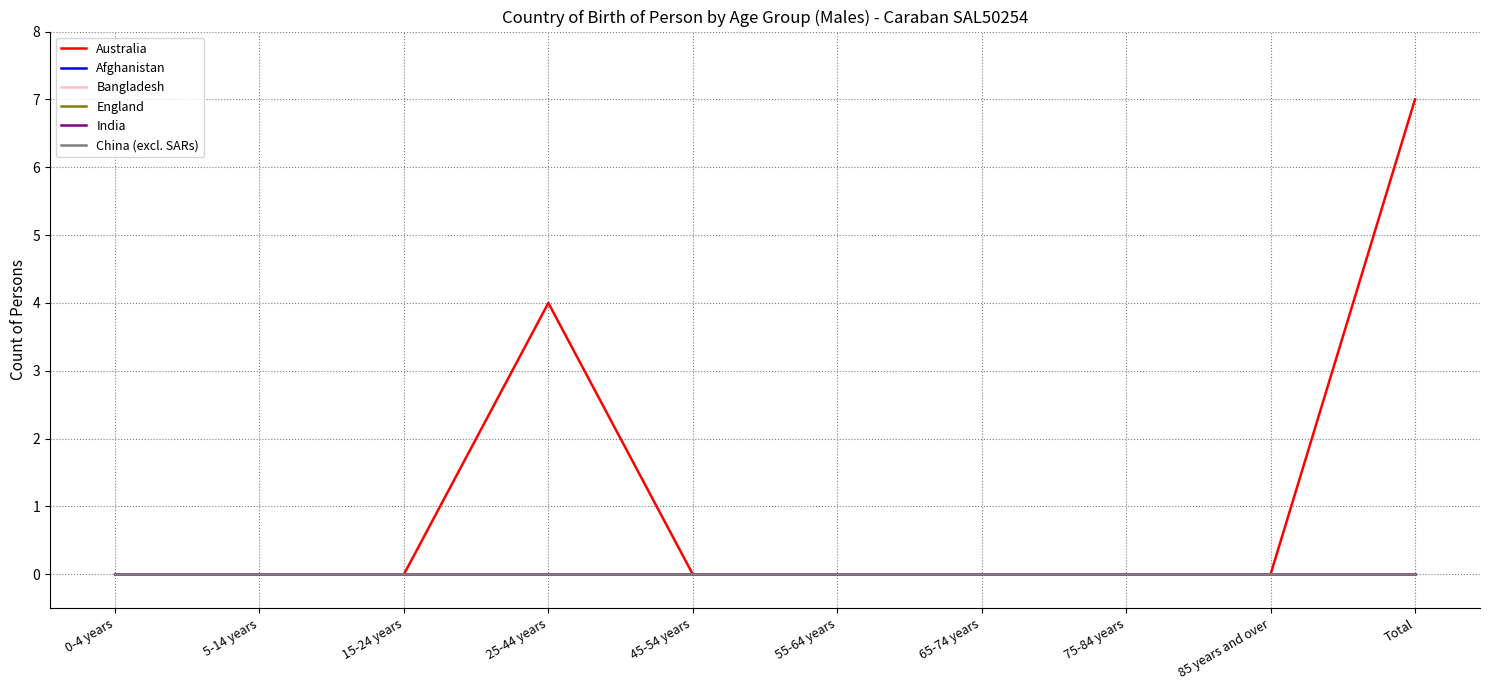

Does the chart have visible grid lines?

Yes